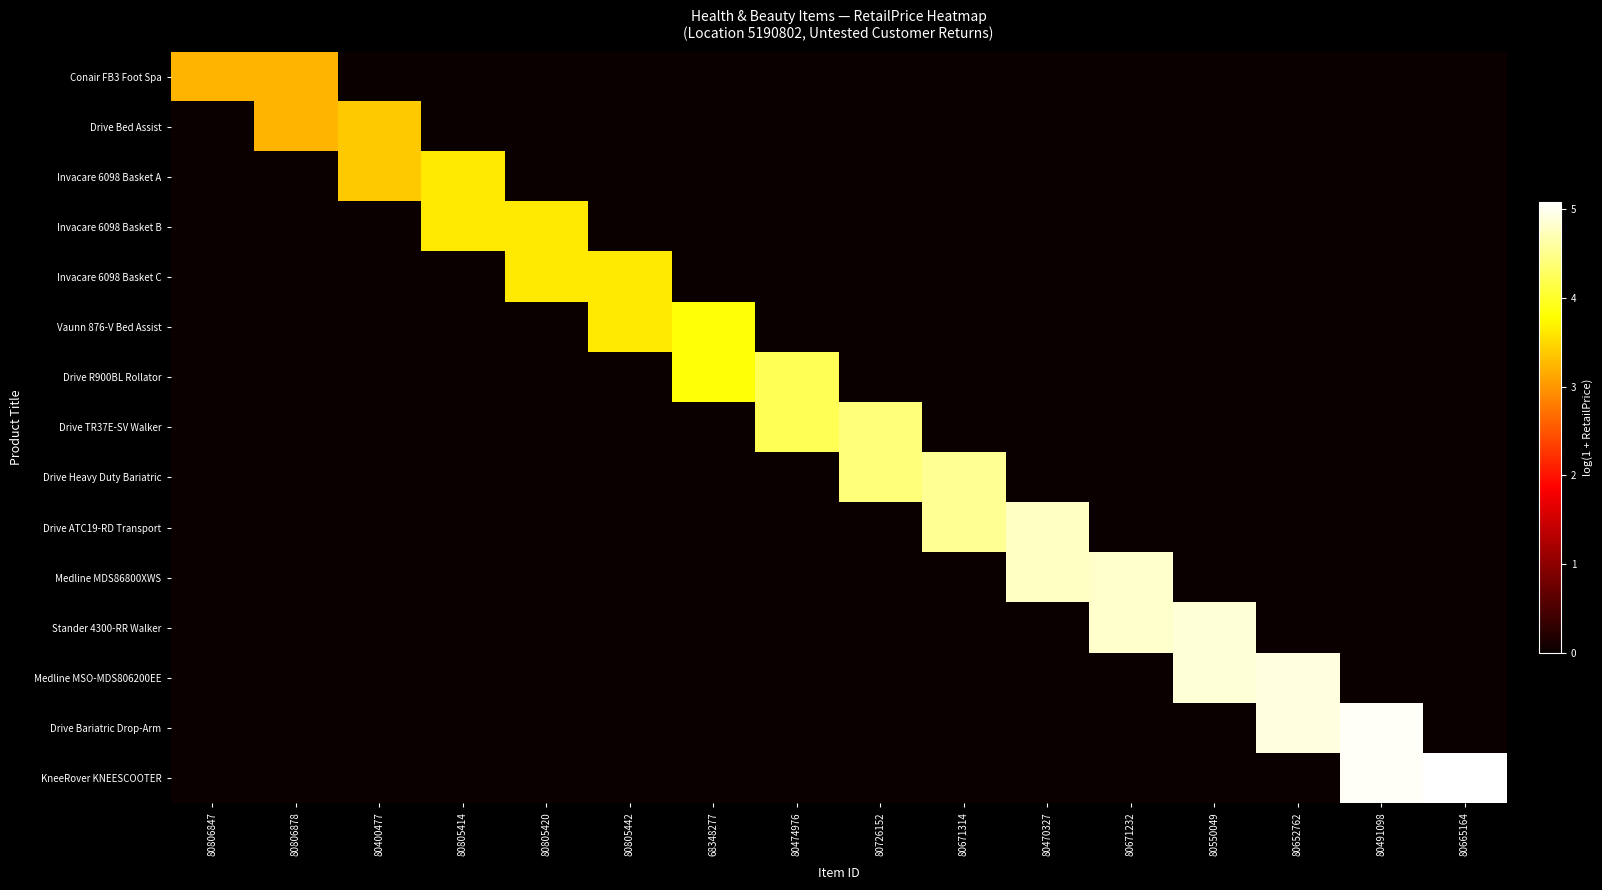

Reading left to right, what are all the values shown in this chart?

Conair FB3 Foot Spa: 80806847=3.2	80806878=3.2	80400477=0.0	80805414=0.0	80805420=0.0	80805442=0.0	68348277=0.0	80474976=0.0	80726152=0.0	80671314=0.0	80470327=0.0	80671232=0.0	80550049=0.0	80652762=0.0	80491098=0.0	80665164=0.0
Drive Bed Assist: 80806847=0.0	80806878=3.2	80400477=3.4	80805414=0.0	80805420=0.0	80805442=0.0	68348277=0.0	80474976=0.0	80726152=0.0	80671314=0.0	80470327=0.0	80671232=0.0	80550049=0.0	80652762=0.0	80491098=0.0	80665164=0.0
Invacare 6098 Basket A: 80806847=0.0	80806878=0.0	80400477=3.4	80805414=3.6	80805420=0.0	80805442=0.0	68348277=0.0	80474976=0.0	80726152=0.0	80671314=0.0	80470327=0.0	80671232=0.0	80550049=0.0	80652762=0.0	80491098=0.0	80665164=0.0
Invacare 6098 Basket B: 80806847=0.0	80806878=0.0	80400477=0.0	80805414=3.6	80805420=3.6	80805442=0.0	68348277=0.0	80474976=0.0	80726152=0.0	80671314=0.0	80470327=0.0	80671232=0.0	80550049=0.0	80652762=0.0	80491098=0.0	80665164=0.0
Invacare 6098 Basket C: 80806847=0.0	80806878=0.0	80400477=0.0	80805414=0.0	80805420=3.6	80805442=3.6	68348277=0.0	80474976=0.0	80726152=0.0	80671314=0.0	80470327=0.0	80671232=0.0	80550049=0.0	80652762=0.0	80491098=0.0	80665164=0.0
Vaunn 876-V Bed Assist: 80806847=0.0	80806878=0.0	80400477=0.0	80805414=0.0	80805420=0.0	80805442=3.6	68348277=3.8	80474976=0.0	80726152=0.0	80671314=0.0	80470327=0.0	80671232=0.0	80550049=0.0	80652762=0.0	80491098=0.0	80665164=0.0
Drive R900BL Rollator: 80806847=0.0	80806878=0.0	80400477=0.0	80805414=0.0	80805420=0.0	80805442=0.0	68348277=3.8	80474976=4.2	80726152=0.0	80671314=0.0	80470327=0.0	80671232=0.0	80550049=0.0	80652762=0.0	80491098=0.0	80665164=0.0
Drive TR37E-SV Walker: 80806847=0.0	80806878=0.0	80400477=0.0	80805414=0.0	80805420=0.0	80805442=0.0	68348277=0.0	80474976=4.2	80726152=4.4	80671314=0.0	80470327=0.0	80671232=0.0	80550049=0.0	80652762=0.0	80491098=0.0	80665164=0.0
Drive Heavy Duty Bariatric: 80806847=0.0	80806878=0.0	80400477=0.0	80805414=0.0	80805420=0.0	80805442=0.0	68348277=0.0	80474976=0.0	80726152=4.4	80671314=4.5	80470327=0.0	80671232=0.0	80550049=0.0	80652762=0.0	80491098=0.0	80665164=0.0
Drive ATC19-RD Transport: 80806847=0.0	80806878=0.0	80400477=0.0	80805414=0.0	80805420=0.0	80805442=0.0	68348277=0.0	80474976=0.0	80726152=0.0	80671314=4.5	80470327=4.8	80671232=0.0	80550049=0.0	80652762=0.0	80491098=0.0	80665164=0.0
Medline MDS86800XWS: 80806847=0.0	80806878=0.0	80400477=0.0	80805414=0.0	80805420=0.0	80805442=0.0	68348277=0.0	80474976=0.0	80726152=0.0	80671314=0.0	80470327=4.8	80671232=4.8	80550049=0.0	80652762=0.0	80491098=0.0	80665164=0.0
Stander 4300-RR Walker: 80806847=0.0	80806878=0.0	80400477=0.0	80805414=0.0	80805420=0.0	80805442=0.0	68348277=0.0	80474976=0.0	80726152=0.0	80671314=0.0	80470327=0.0	80671232=4.8	80550049=4.9	80652762=0.0	80491098=0.0	80665164=0.0
Medline MSO-MDS806200EE: 80806847=0.0	80806878=0.0	80400477=0.0	80805414=0.0	80805420=0.0	80805442=0.0	68348277=0.0	80474976=0.0	80726152=0.0	80671314=0.0	80470327=0.0	80671232=0.0	80550049=4.9	80652762=4.9	80491098=0.0	80665164=0.0
Drive Bariatric Drop-Arm: 80806847=0.0	80806878=0.0	80400477=0.0	80805414=0.0	80805420=0.0	80805442=0.0	68348277=0.0	80474976=0.0	80726152=0.0	80671314=0.0	80470327=0.0	80671232=0.0	80550049=0.0	80652762=4.9	80491098=5.0	80665164=0.0
KneeRover KNEESCOOTER: 80806847=0.0	80806878=0.0	80400477=0.0	80805414=0.0	80805420=0.0	80805442=0.0	68348277=0.0	80474976=0.0	80726152=0.0	80671314=0.0	80470327=0.0	80671232=0.0	80550049=0.0	80652762=0.0	80491098=5.0	80665164=5.1